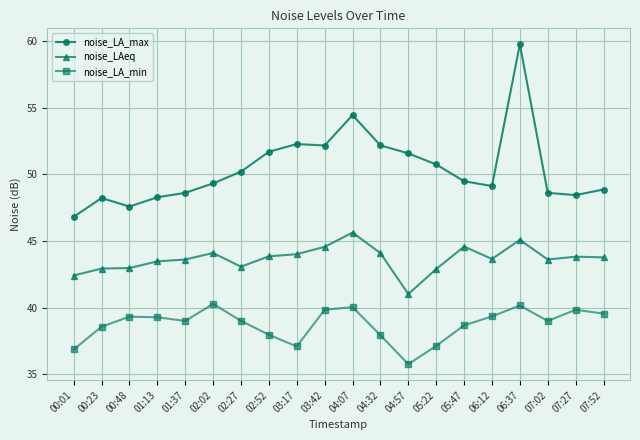

True or false: noise_LA_max and noise_LA_min intersect in this chart.

False